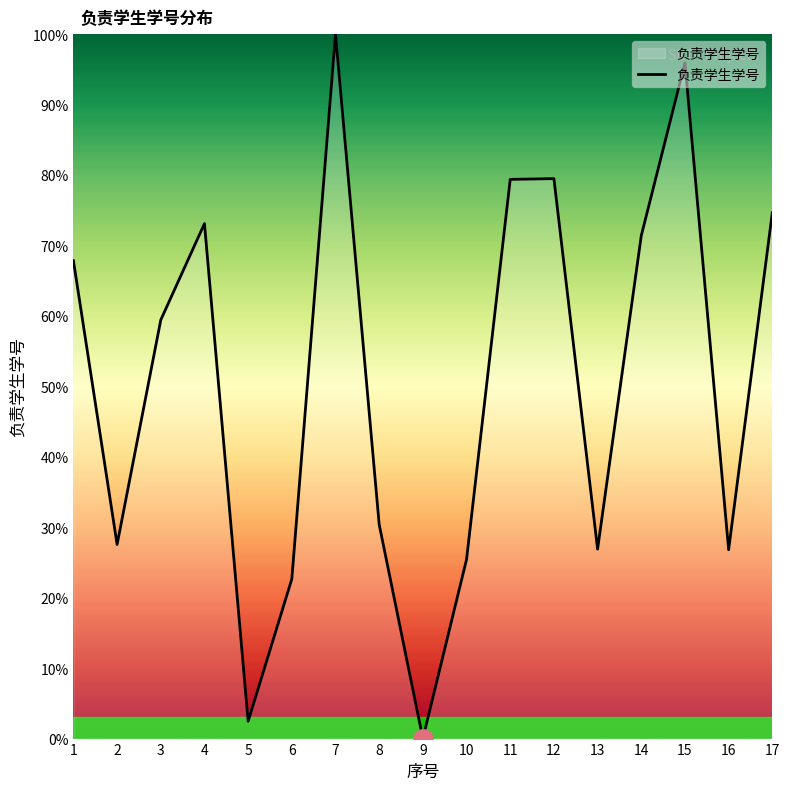

What is the difference between the maximum and minimum values?

100.0